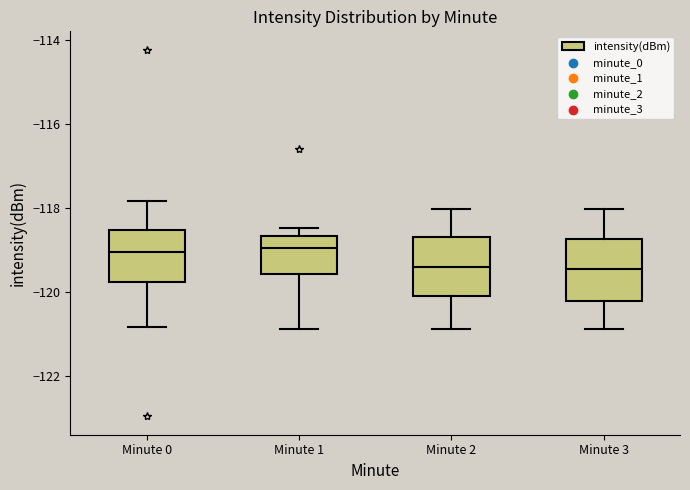

Reading left to right, read every box against the y-axis: the position of its median line, the range the box covers, and the ends of its whiskers. The values are not printed on the chart, so give them approximately, as read against the axis.

Minute 0: median -119.0, box -119.8 to -118.6, whiskers -120.8 to -117.8
Minute 1: median -119.0, box -119.6 to -118.6, whiskers -120.8 to -118.4
Minute 2: median -119.4, box -120.0 to -118.6, whiskers -120.8 to -118.0
Minute 3: median -119.4, box -120.2 to -118.8, whiskers -120.8 to -118.0